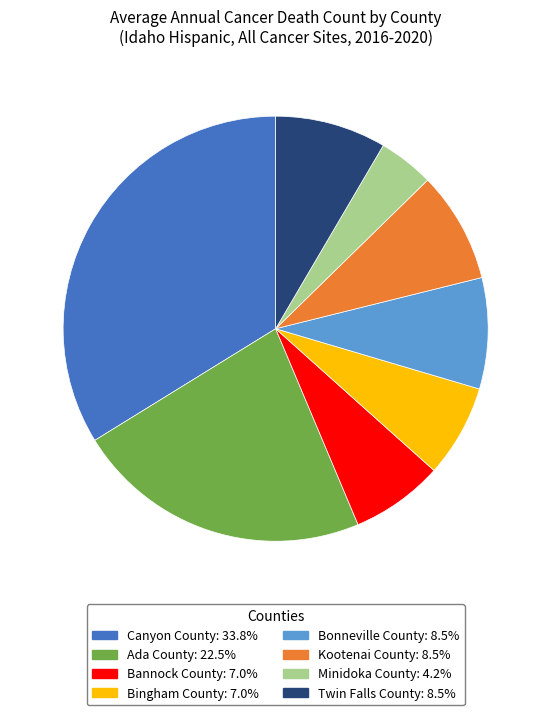

Is Twin Falls County the majority of the pie?

No